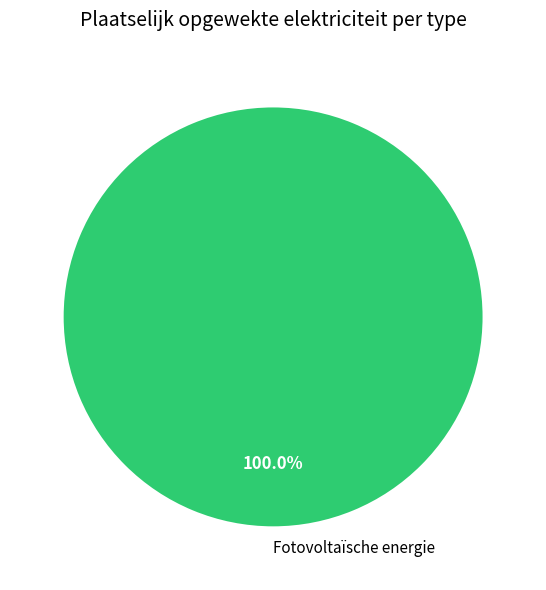

Rank the categories by value from highest to lowest.

Fotovoltaïsche energie